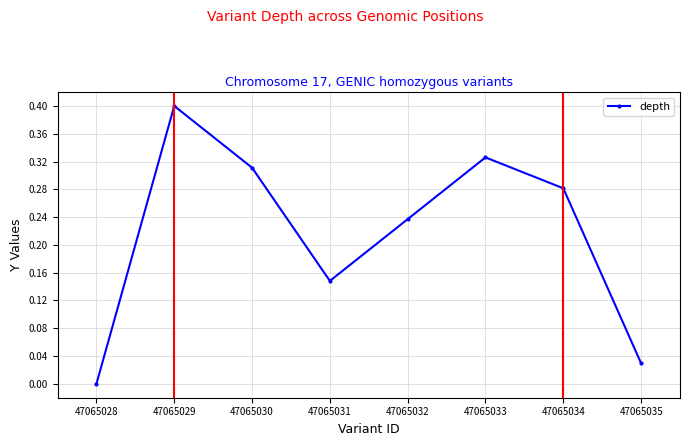

Does the chart have visible grid lines?

Yes